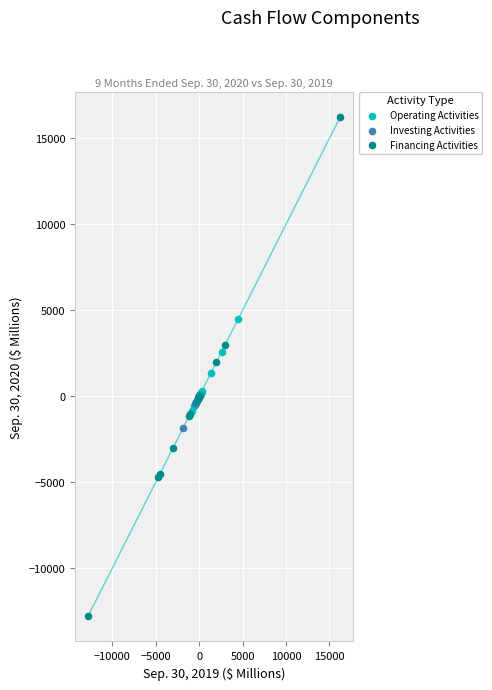

Which series reaches the maximum Y coordinate?

Financing Activities